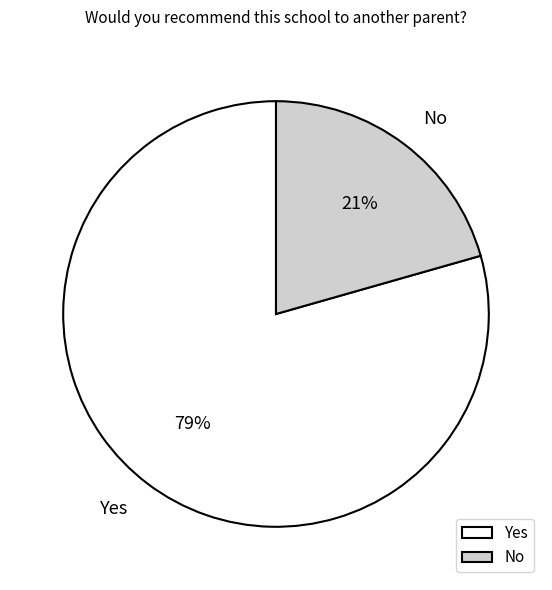

Which slice is the smallest?

No